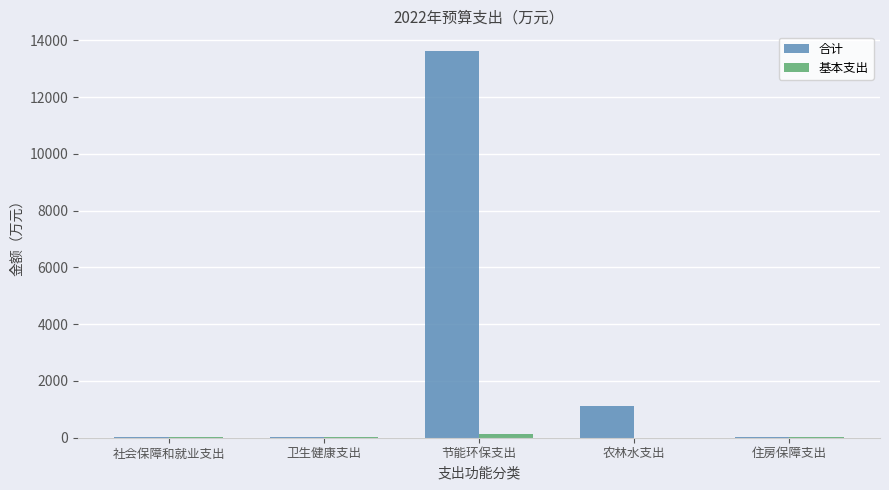

At which category is the sum across all series the highest?

节能环保支出